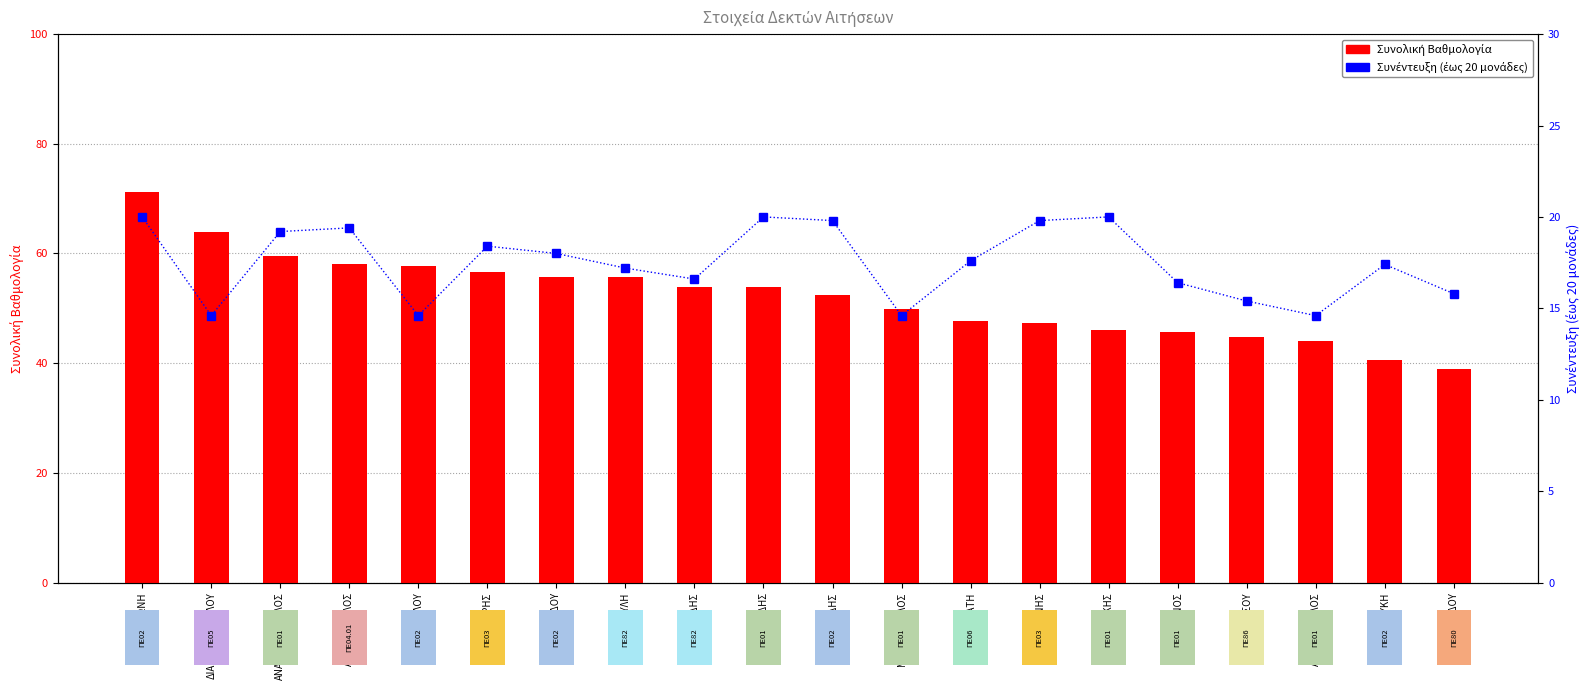

What is the maximum value shown in the chart?

71.3